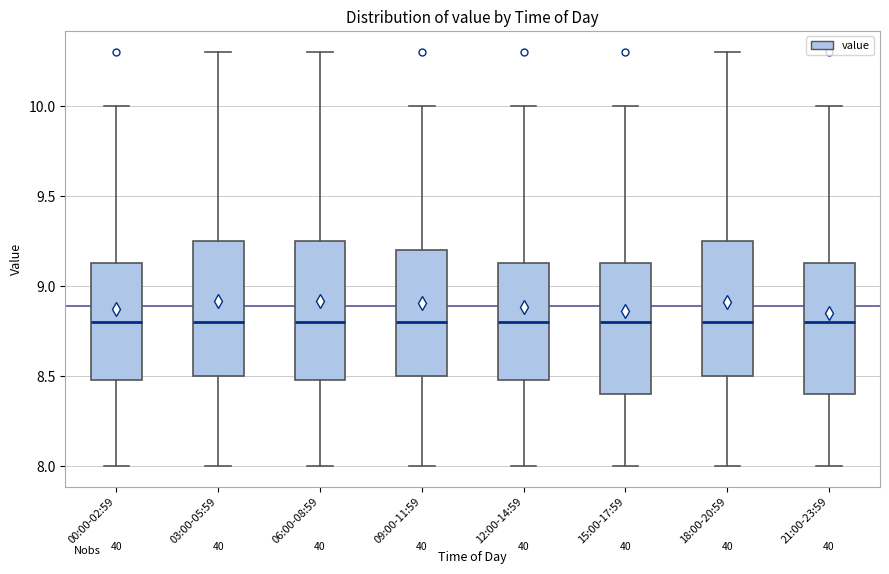

Where does the lower whisker of the box for 18:00-20:59 end on the y-axis? The values are not printed on the chart, so give them approximately, as read against the axis.

8.00